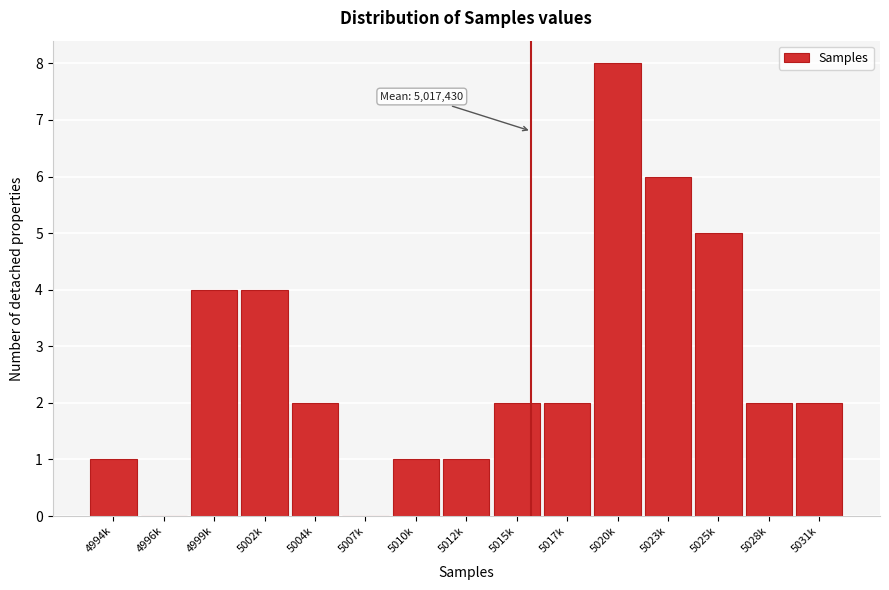

Reading right to left, list all the values displayed in this chart.

5031k=2	5028k=2	5025k=5	5023k=6	5020k=8	5017k=2	5015k=2	5012k=1	5010k=1	5007k=0	5004k=2	5002k=4	4999k=4	4996k=0	4994k=1